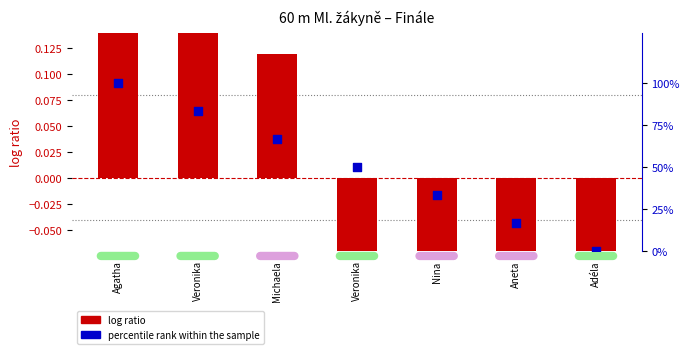

What is the total value across all series at Veronika?

83.5